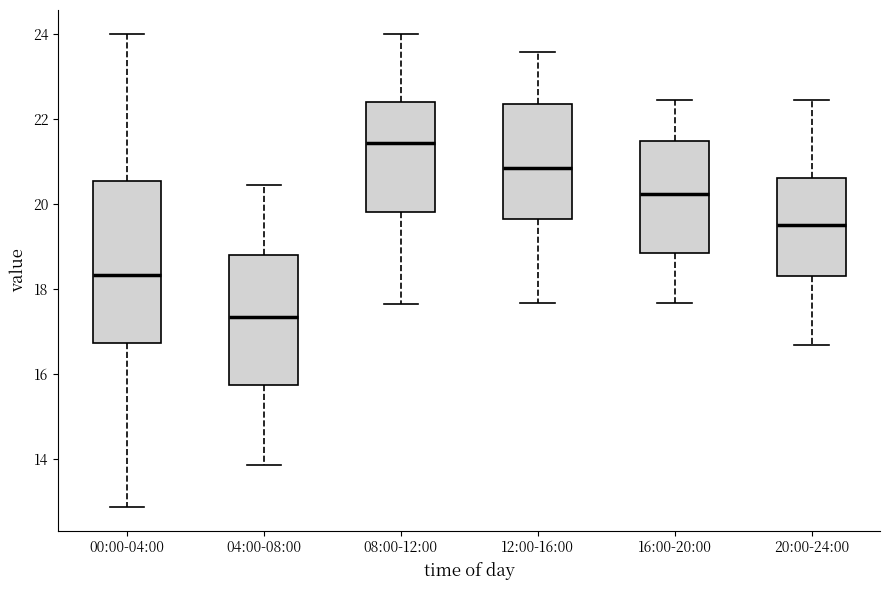

Reading left to right, transcribe this box plot: for each box, give where its median line is, the range the box spans, and where its two whiskers end, as read against the y-axis. The values are not printed on the chart, so give them approximately, as read against the axis.

00:00-04:00: median 18.4, box 16.8 to 20.6, whiskers 12.8 to 24.0
04:00-08:00: median 17.4, box 15.8 to 18.8, whiskers 13.8 to 20.4
08:00-12:00: median 21.4, box 19.8 to 22.4, whiskers 17.6 to 24.0
12:00-16:00: median 20.8, box 19.6 to 22.4, whiskers 17.6 to 23.6
16:00-20:00: median 20.2, box 18.8 to 21.4, whiskers 17.6 to 22.4
20:00-24:00: median 19.6, box 18.4 to 20.6, whiskers 16.6 to 22.4